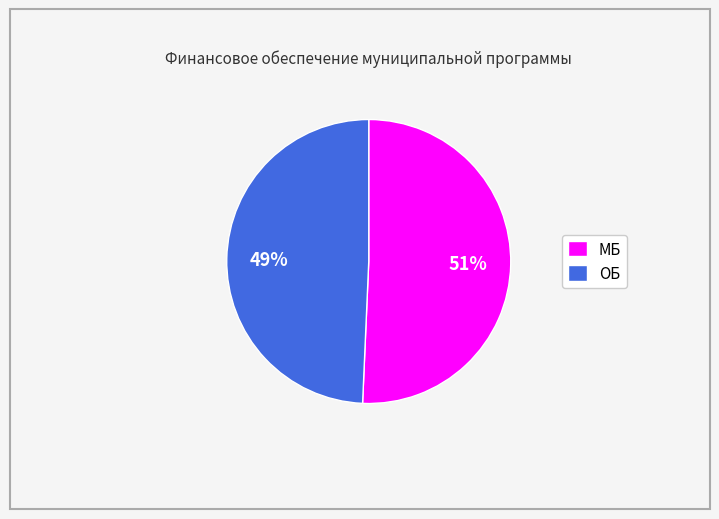

What is the majority slice?

МБ